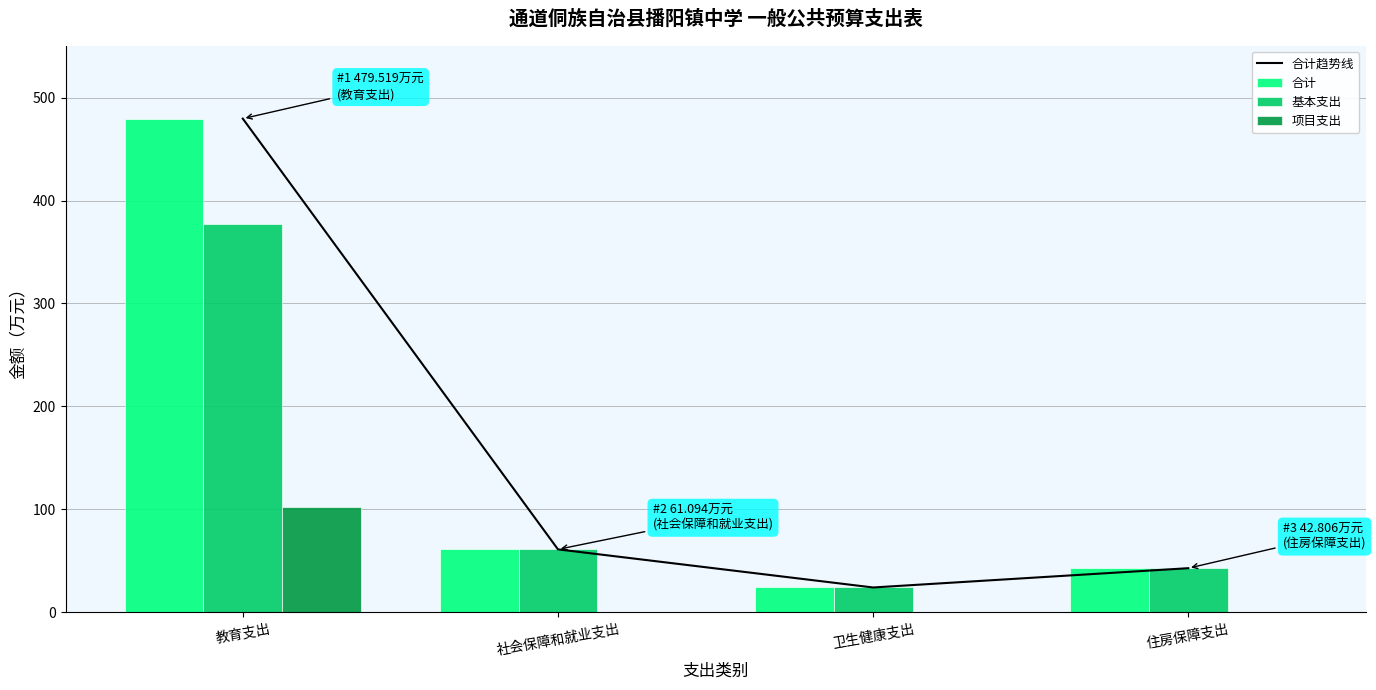

Where is 基本支出 nearest to the value 200?

社会保障和就业支出